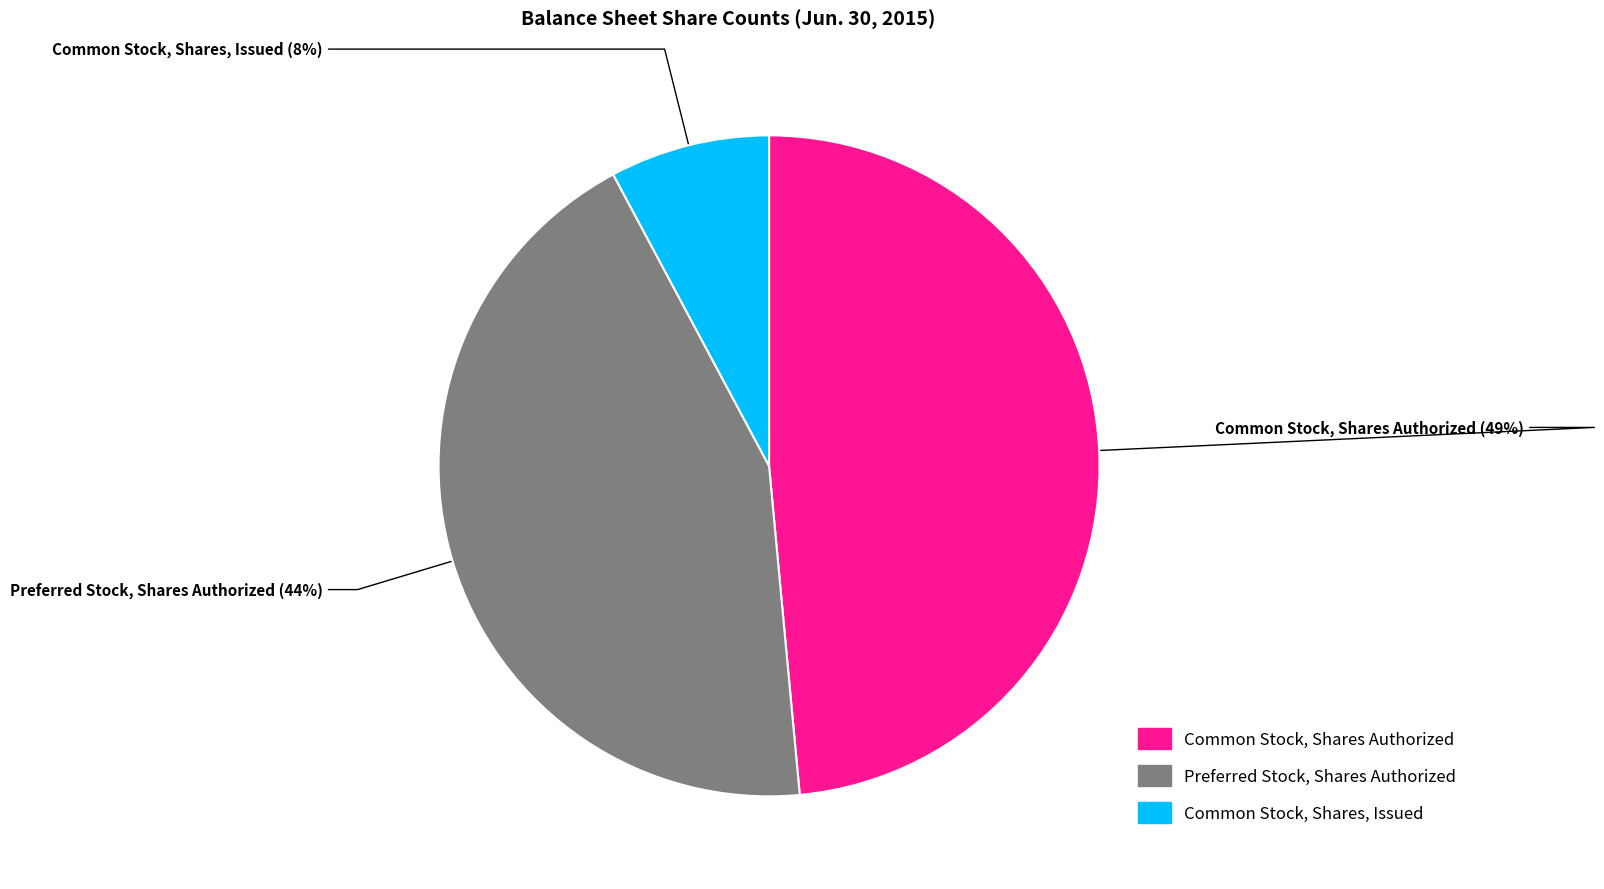

Do Common Stock, Shares Authorized and Preferred Stock, Shares Authorized together represent more than half of the pie?

Yes